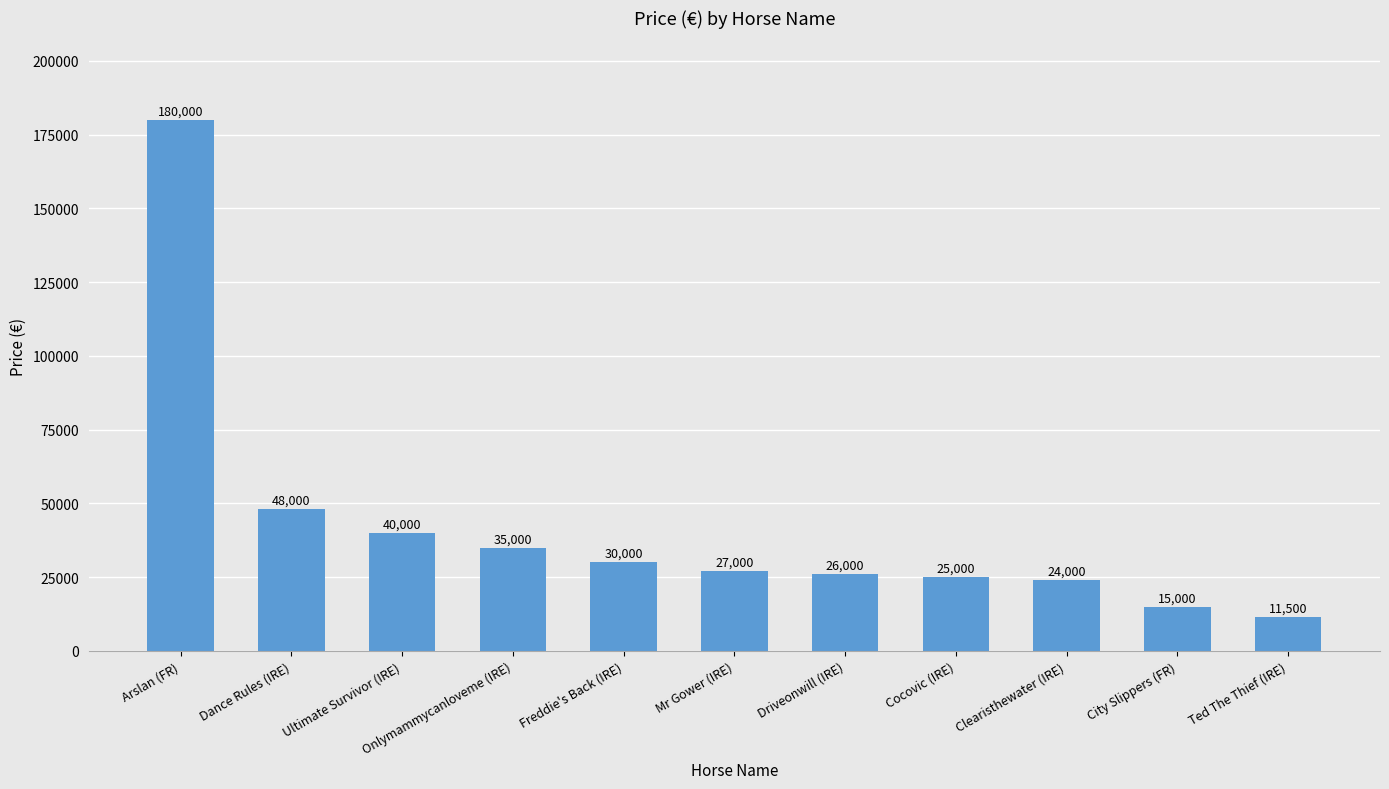

What position from the left is Dance Rules (IRE)?

2